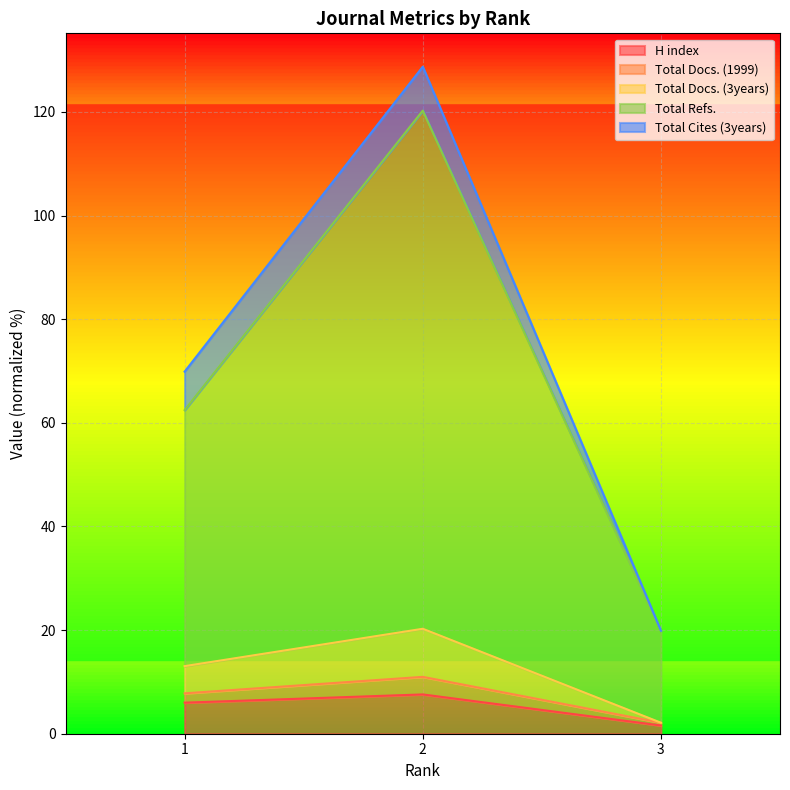

How many lines are shown in the chart?

5